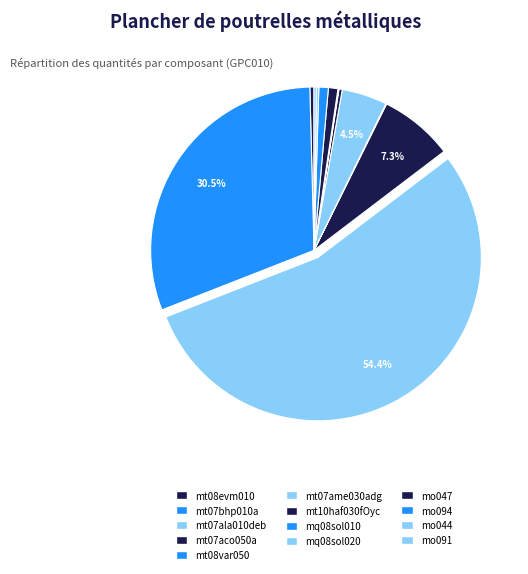

To the nearest percent, what is the average slice percentage?

8%